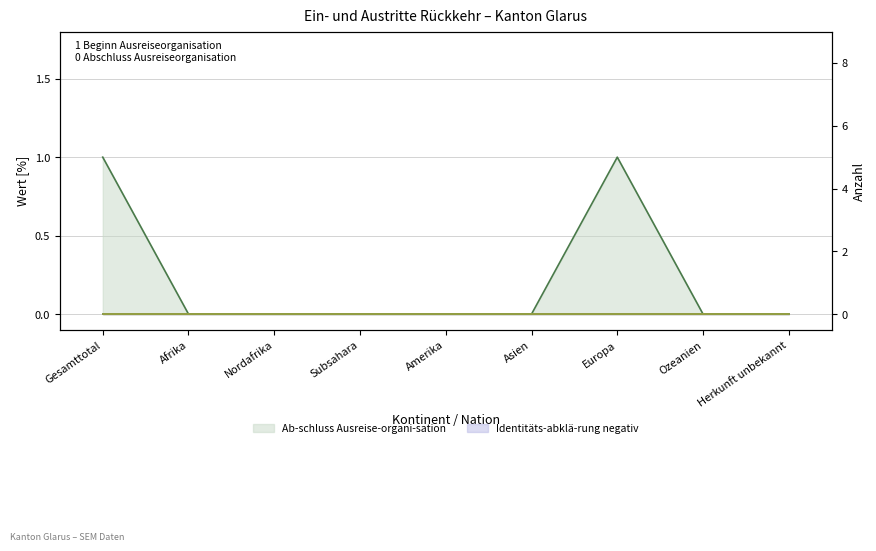

How many interior local peaks does the Ab-schluss Ausreise-organi-sation series have?

1